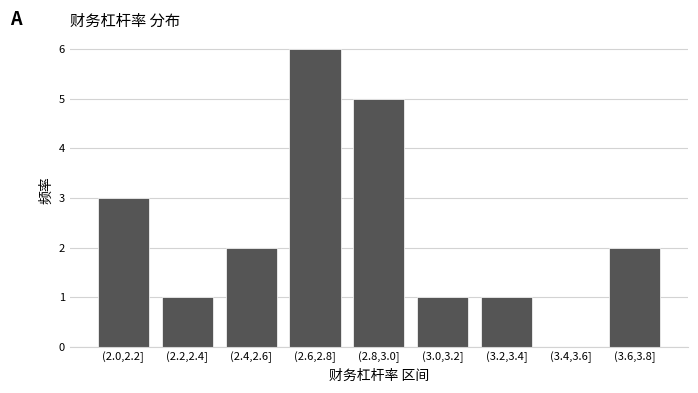

Reading left to right, extract all data points from this chart.

(2.0,2.2]=3	(2.2,2.4]=1	(2.4,2.6]=2	(2.6,2.8]=6	(2.8,3.0]=5	(3.0,3.2]=1	(3.2,3.4]=1	(3.4,3.6]=0	(3.6,3.8]=2